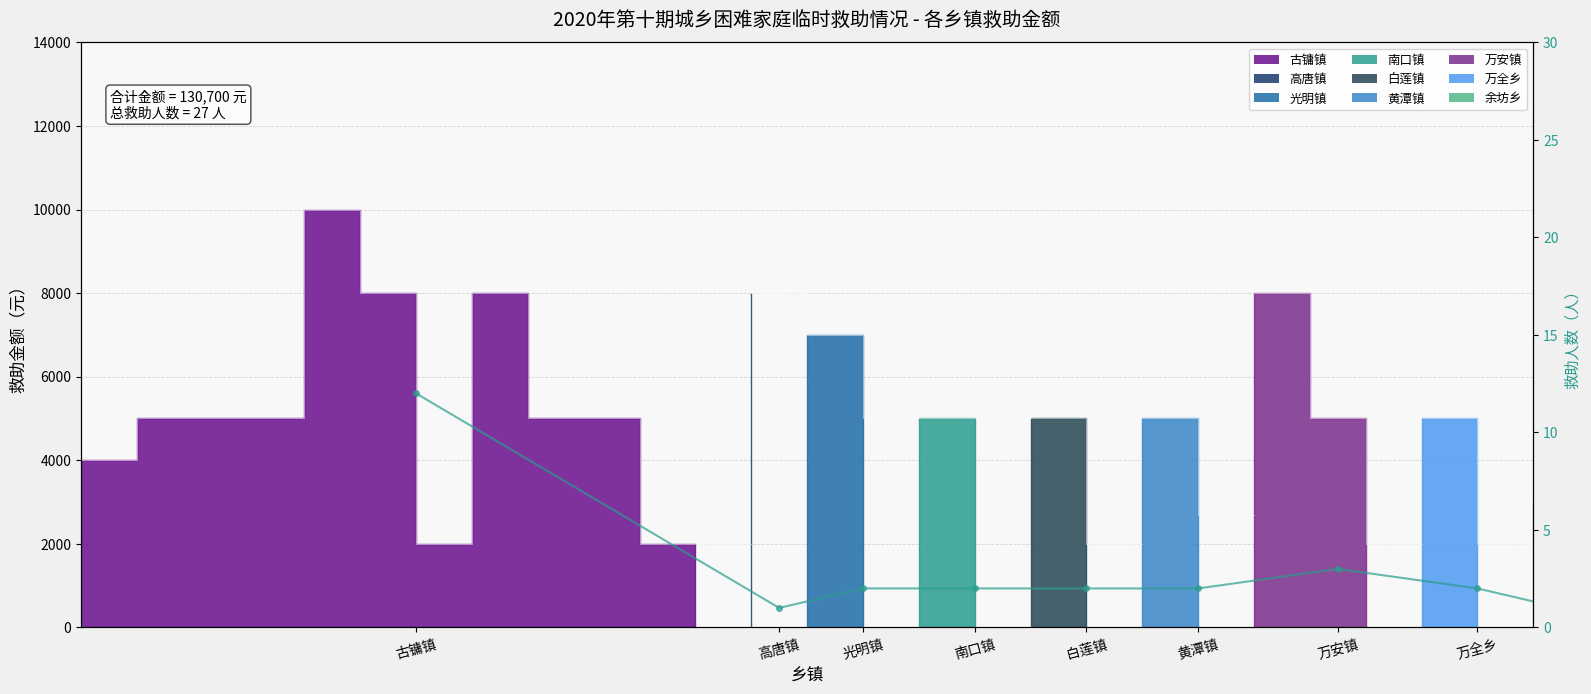

What is the sum of all values?

27